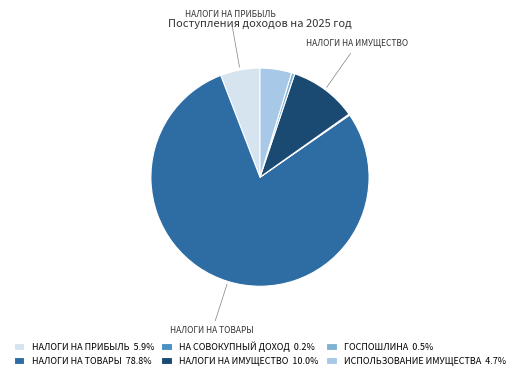

Approximately how many times larger is the value at НАЛОГИ НА ТОВАРЫ 78.8% compared to ГОСПОШЛИНА 0.5%?

164.9